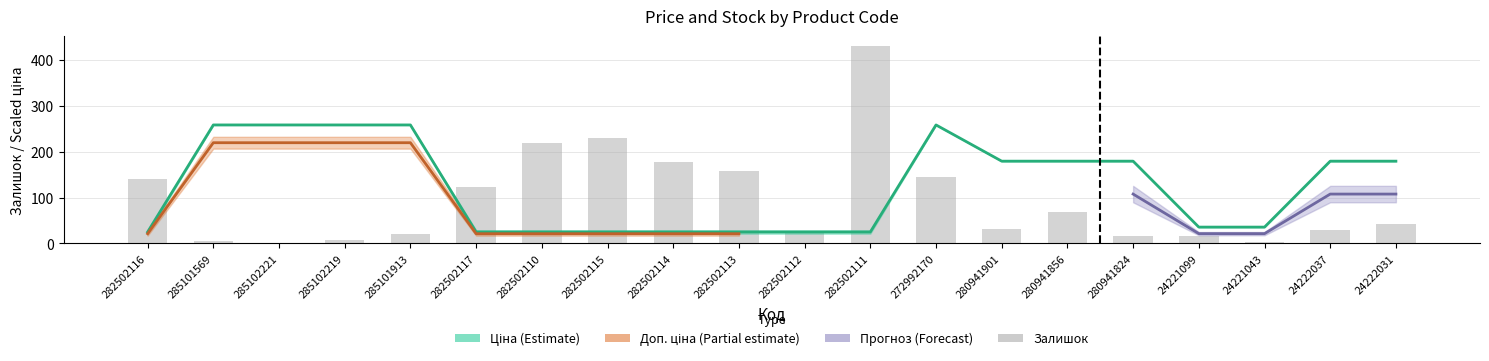

The value of Залишок at 280941856 is 112.9. True or false?

False